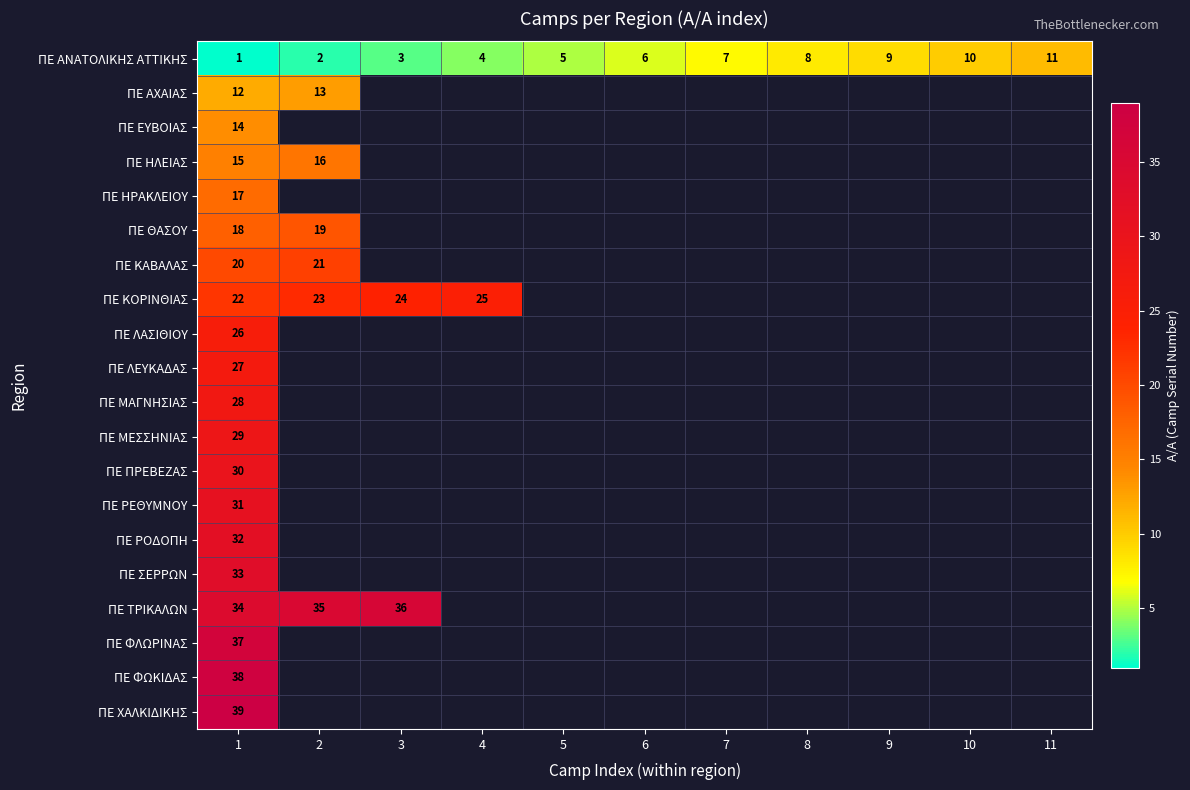

At which label is ΠΕ ΑΝΑΤΟΛΙΚΗΣ ΑΤΤΙΚΗΣ closest to 6?

6